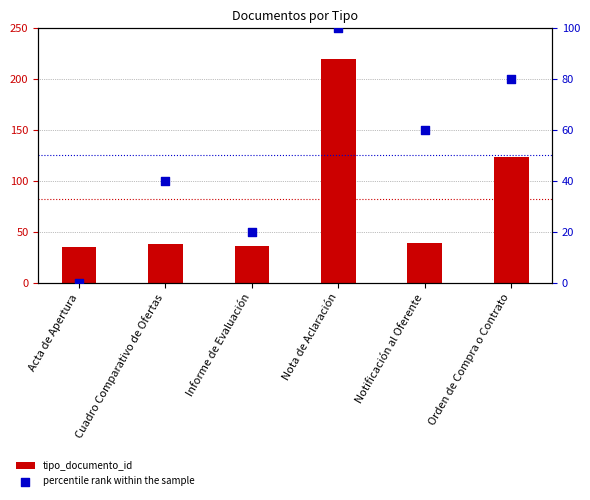

Which series has the widest spread of Y values?

tipo_documento_id